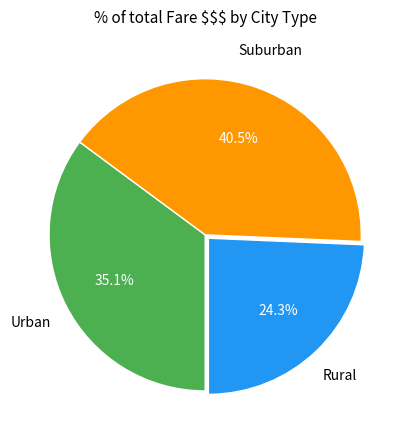

Between Urban and Rural, which is larger?

Urban